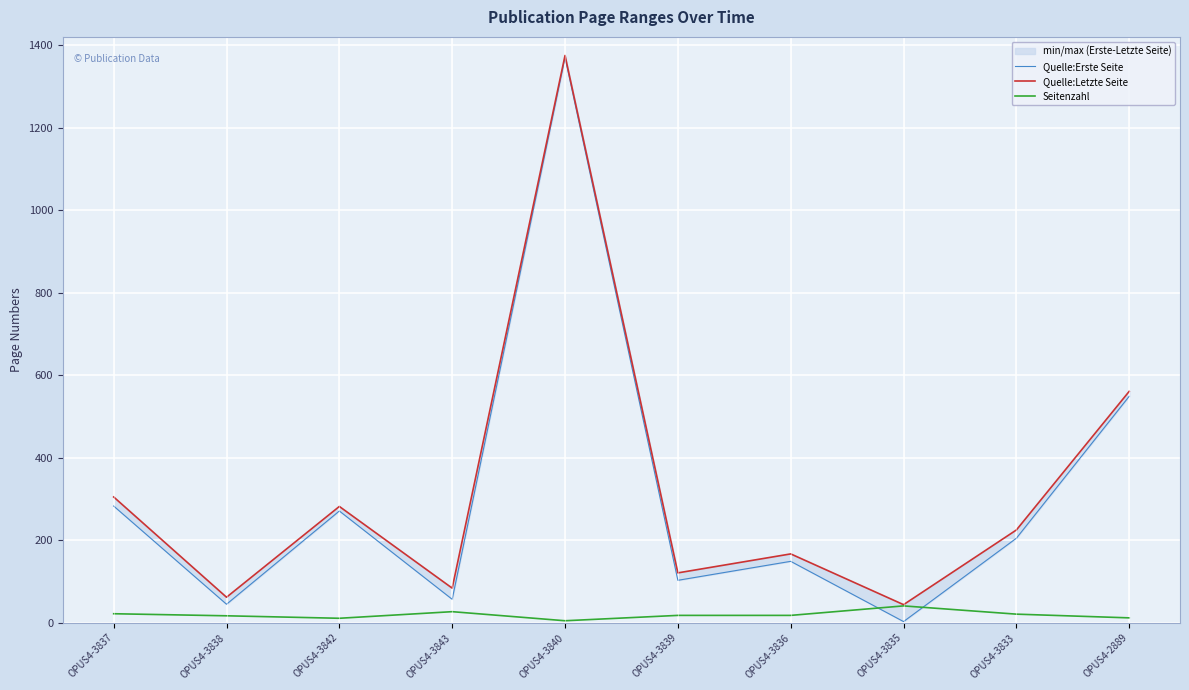

At which category is the sum across all series the highest?

OPUS4-3840